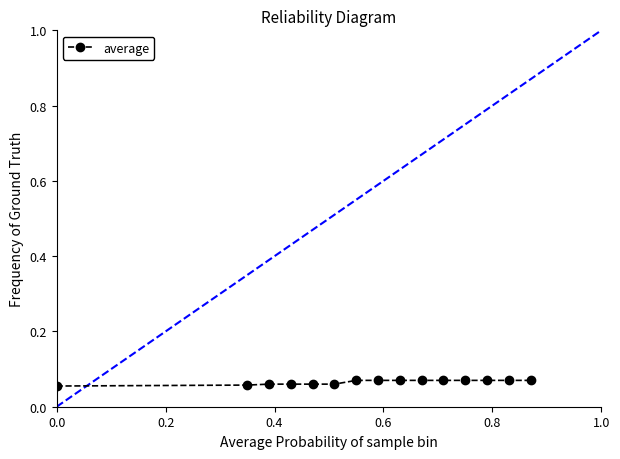

How many values are between 0 and 1?

15